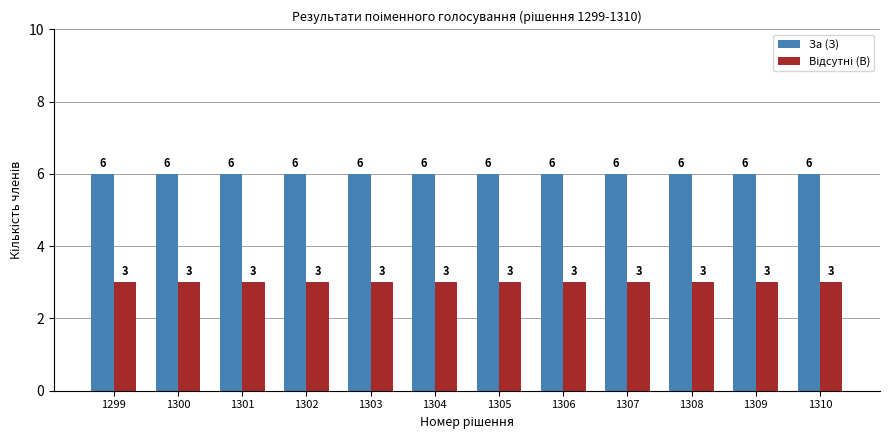

At how many categories does at least one series exceed 4?

12